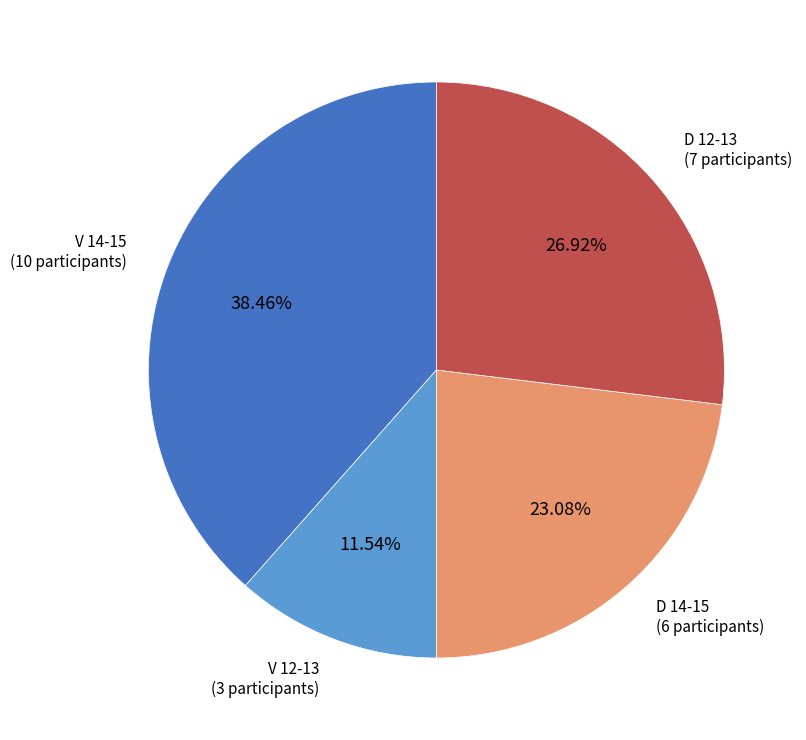

Does any single category account for the majority?

No